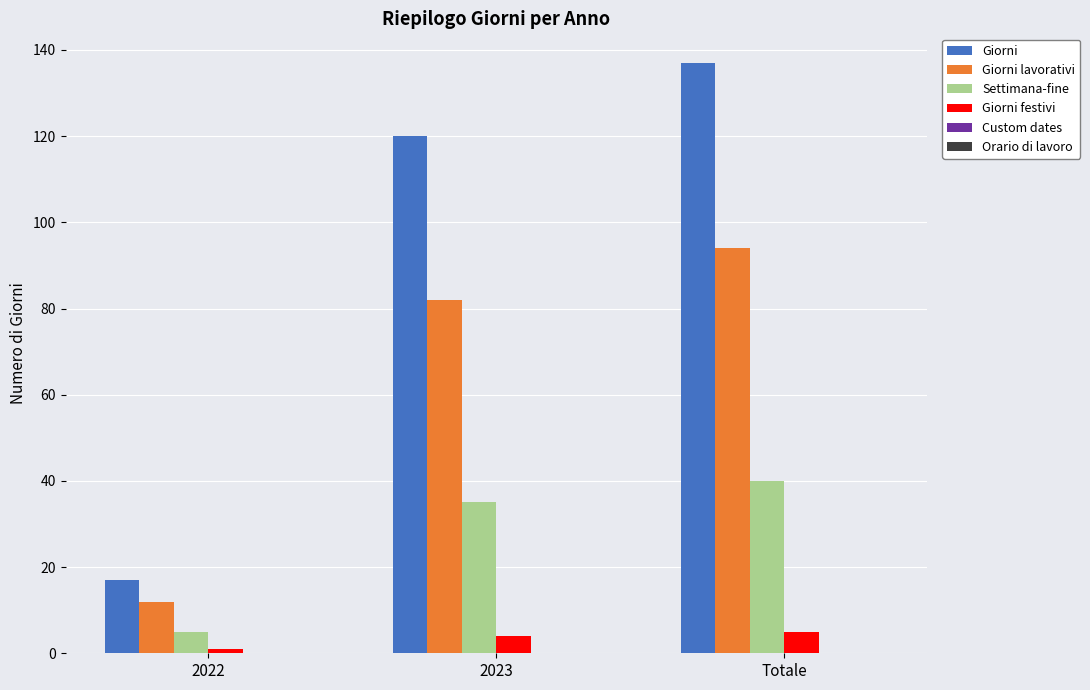

What is the difference between the maximum and second lowest values in the Giorni series?

17